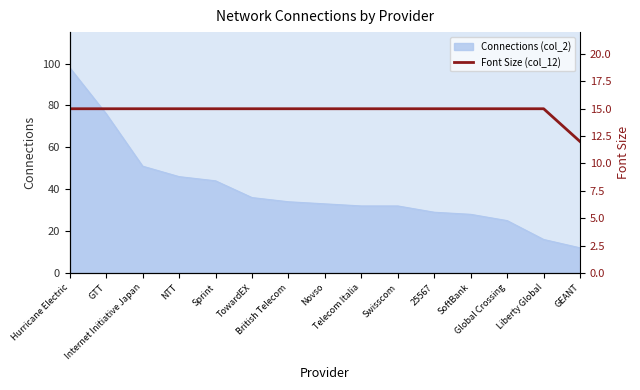

What is the highest value of the Connections (col_2) series?

98